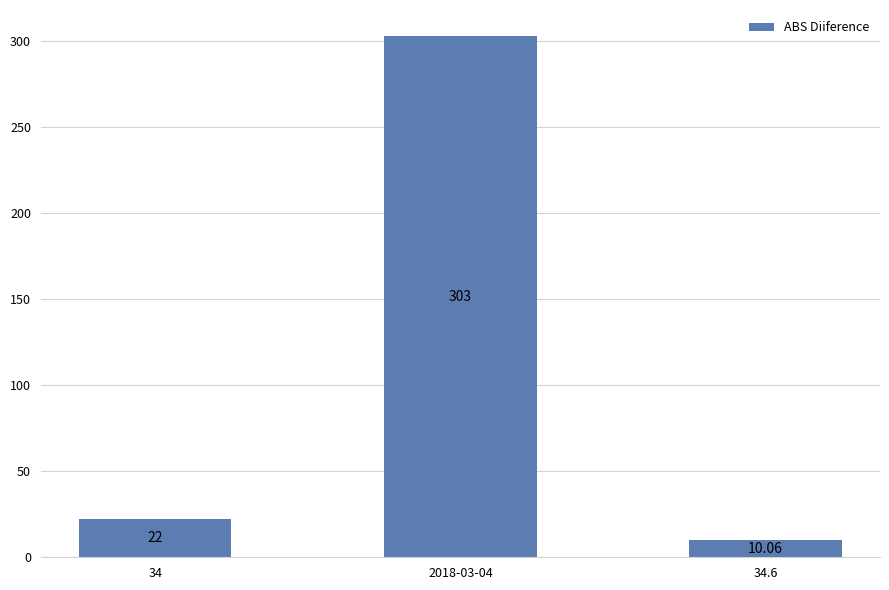

Is it true that the value at 34 is 22.0?

True